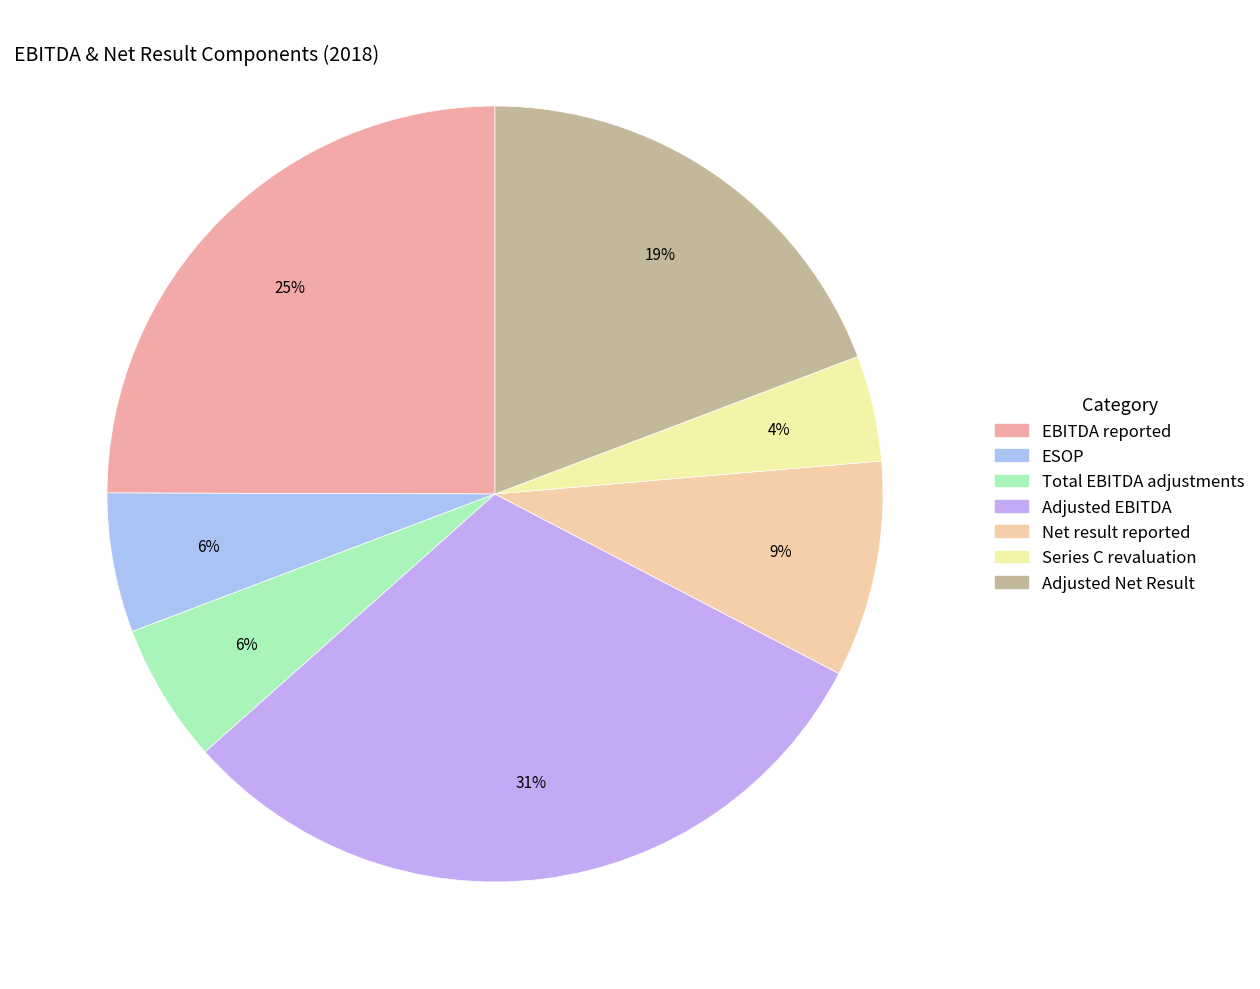

Which slice is the smallest?

Series C revaluation